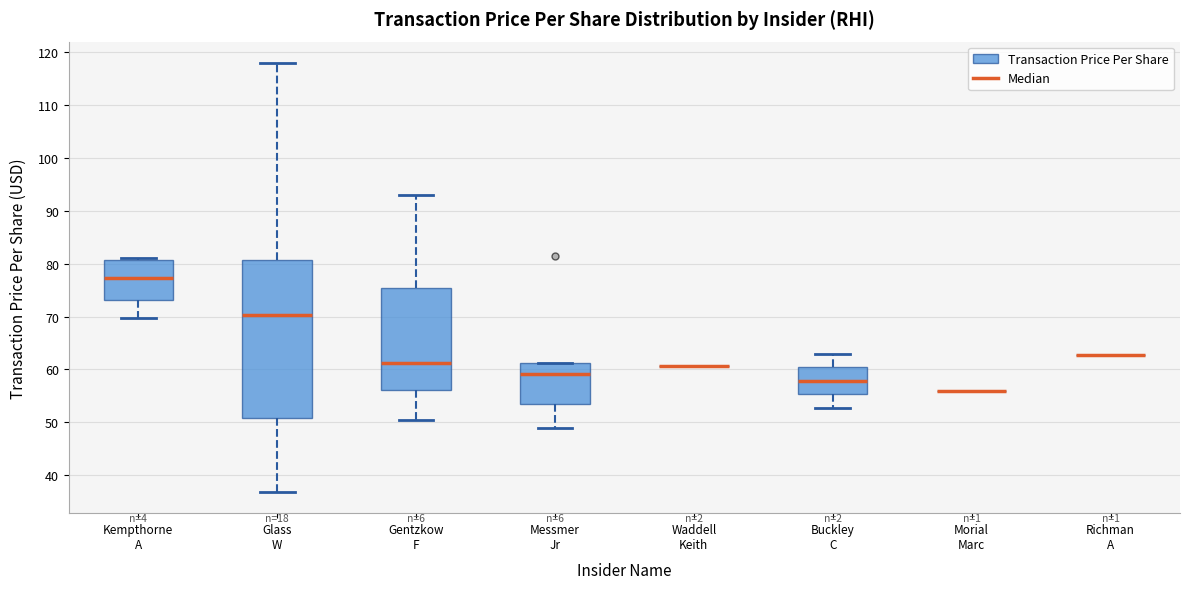

Comparing the boxes themselves (not the whiskers), which one is the tallest?

Glass W